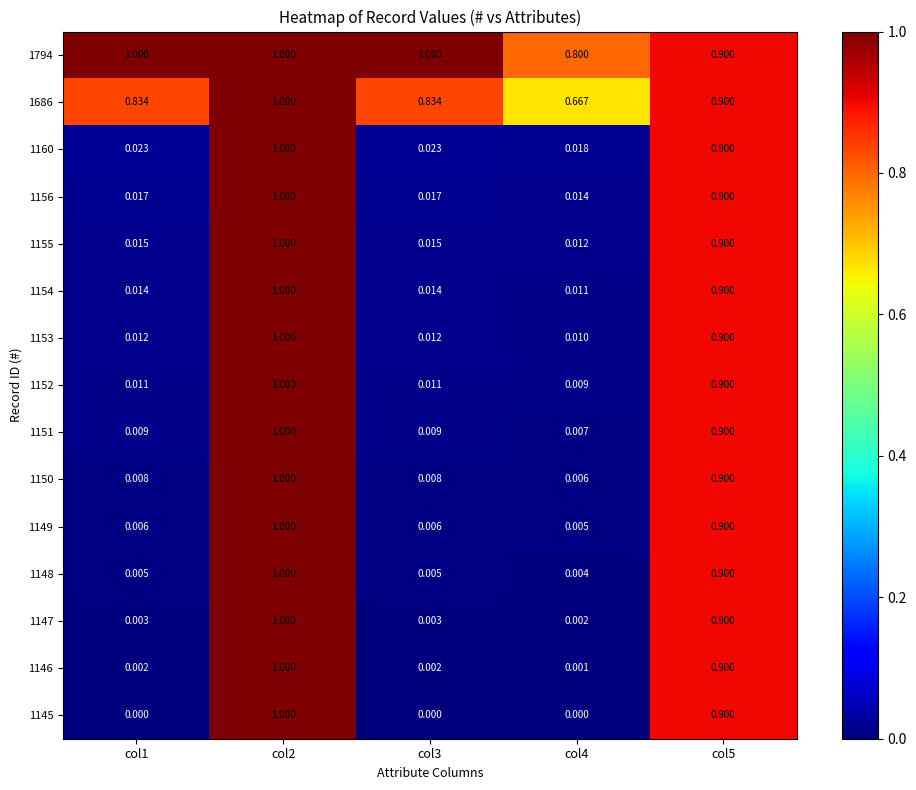

Is the value of 1149 at col3 greater than the value of 1686 at col5?

No